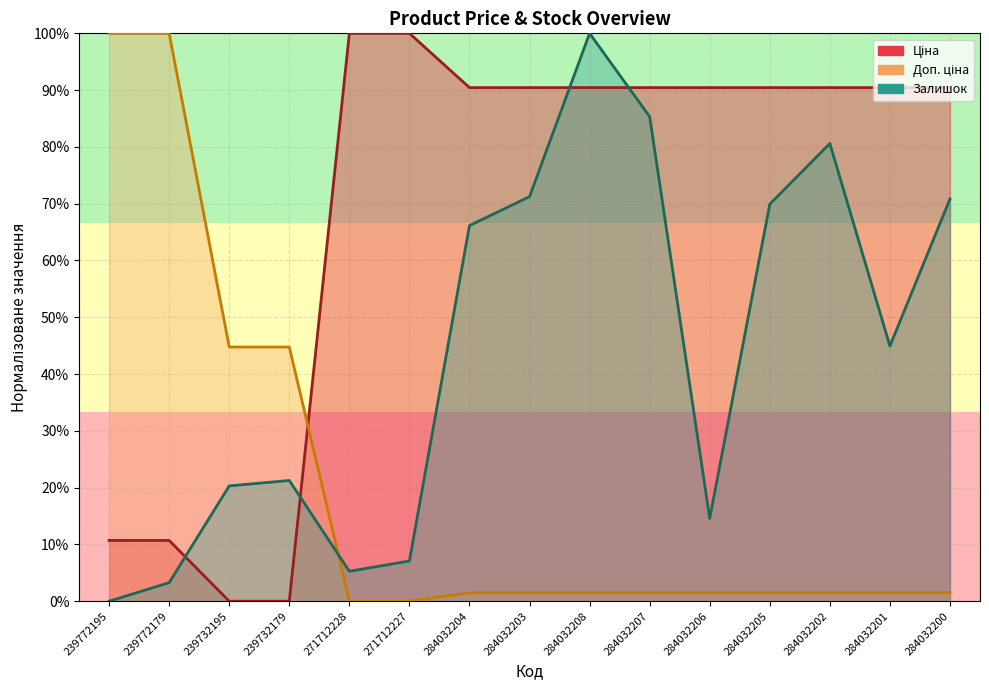

What is the difference between the maximum and second lowest values in the Залишок series?

96.7